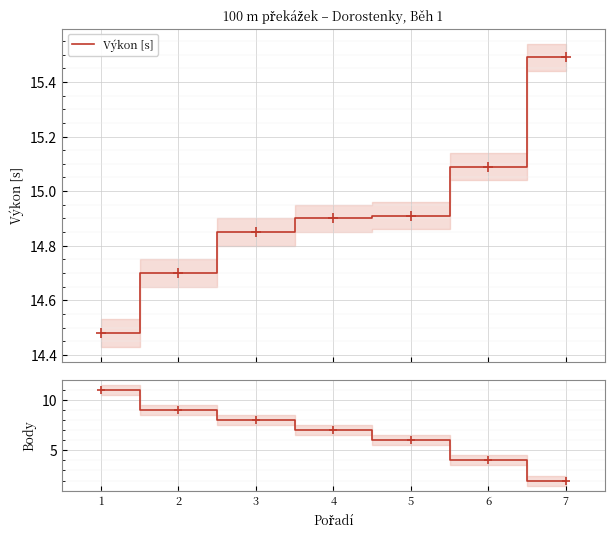

List the series in order of their overall mean, highest first.

Výkon [s], Body